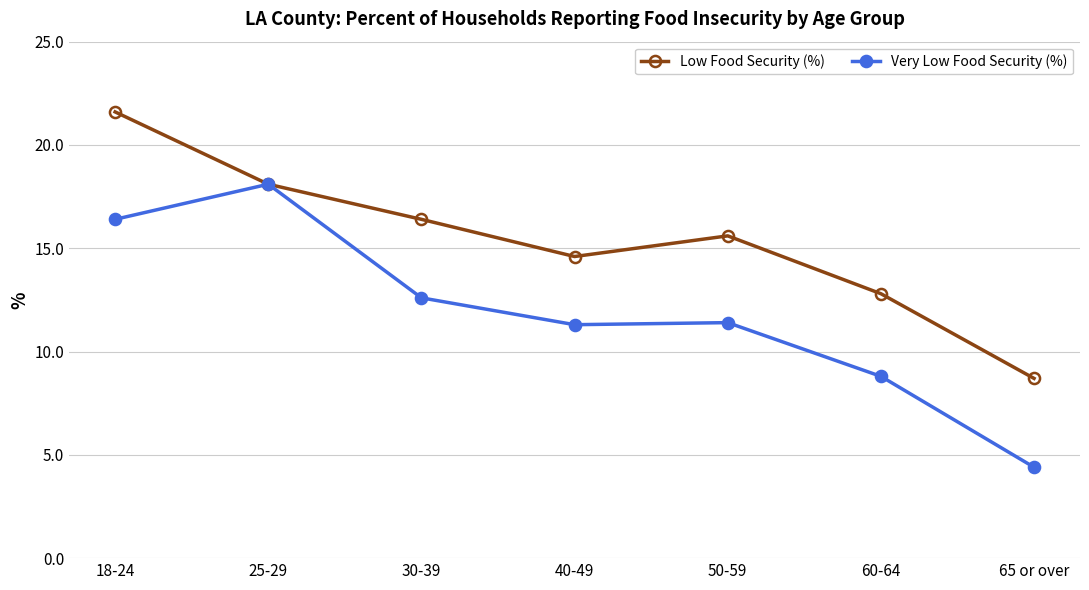

Which series has the widest spread of values?

Very Low Food Security (%)